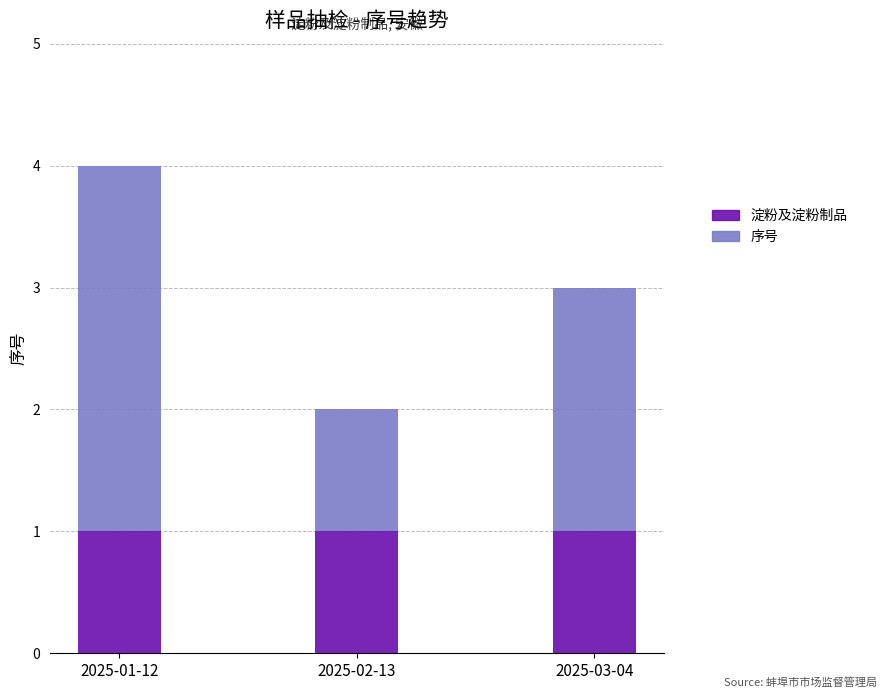

At which category is the sum across all series the highest?

2025-01-12